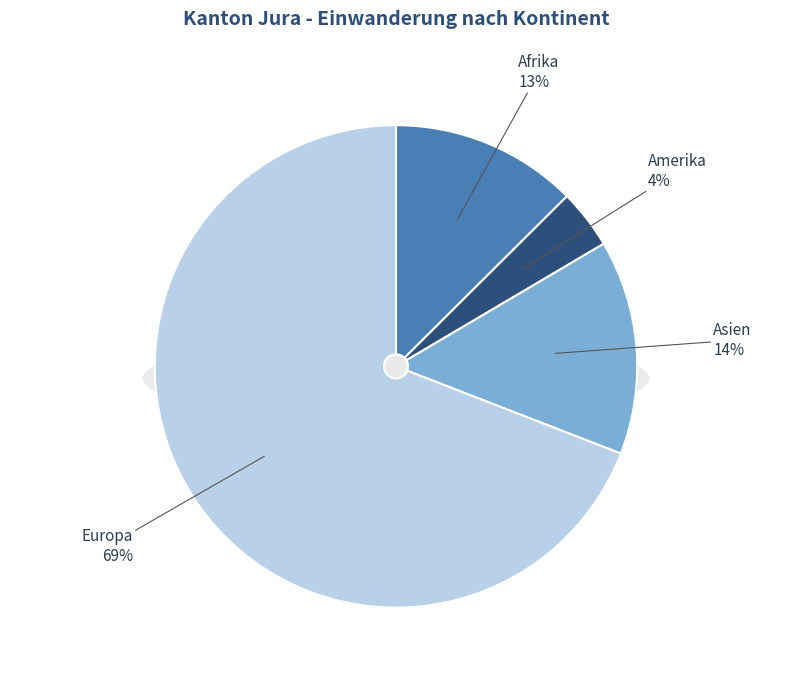

To the nearest percent, what is the average slice percentage?

25%